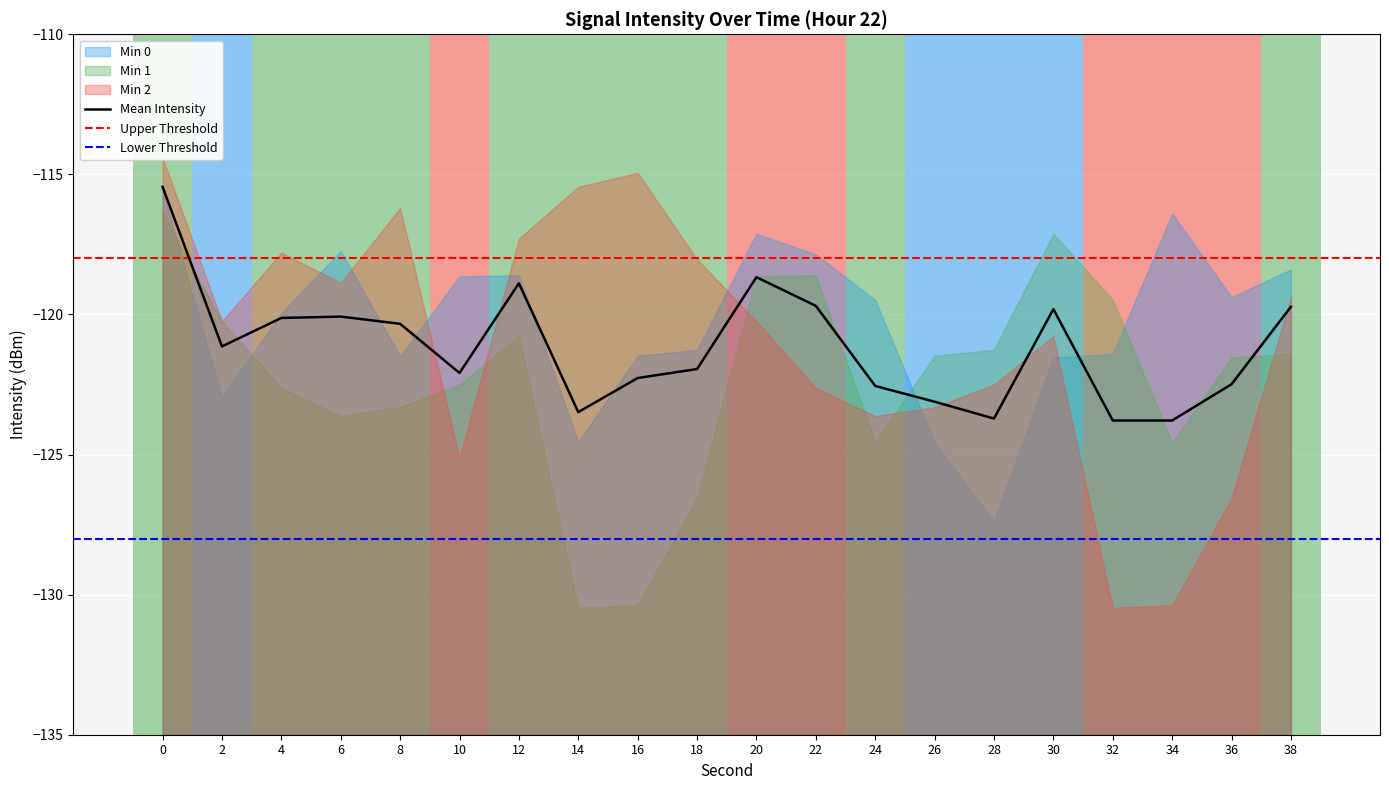

Which has a higher value, 30 or 38?

38